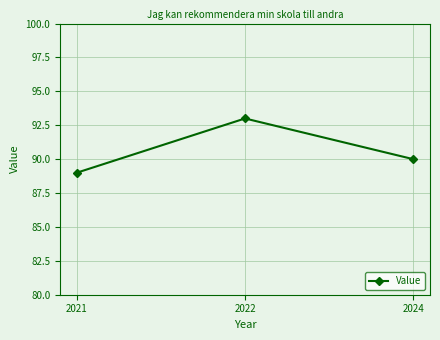

At which category does the chart reach its minimum across all series?

2021